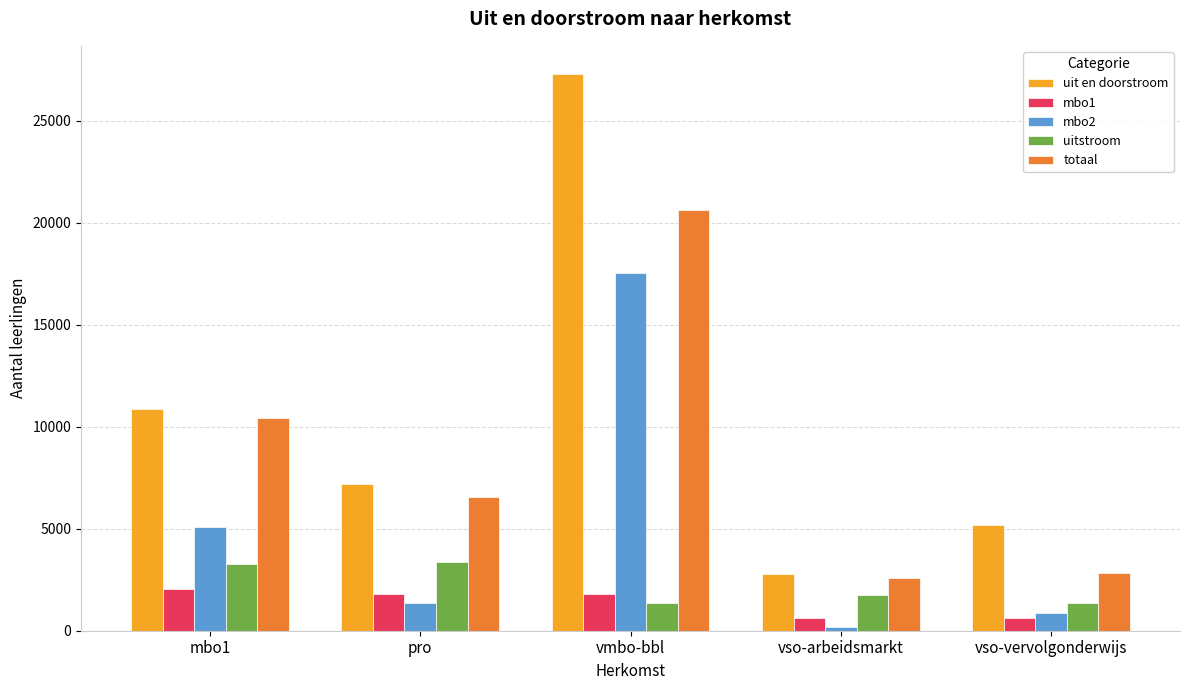

What is the average value of the totaal series?

8600